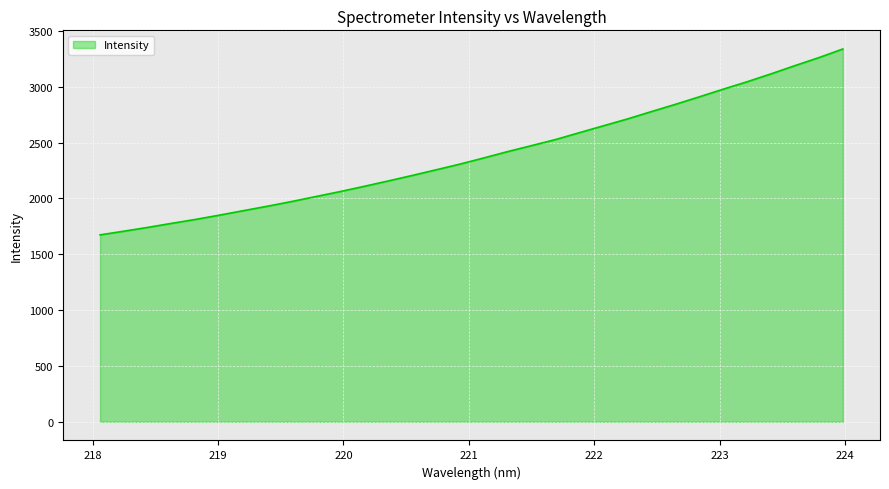

What is the difference between the maximum and minimum values?

1664.0